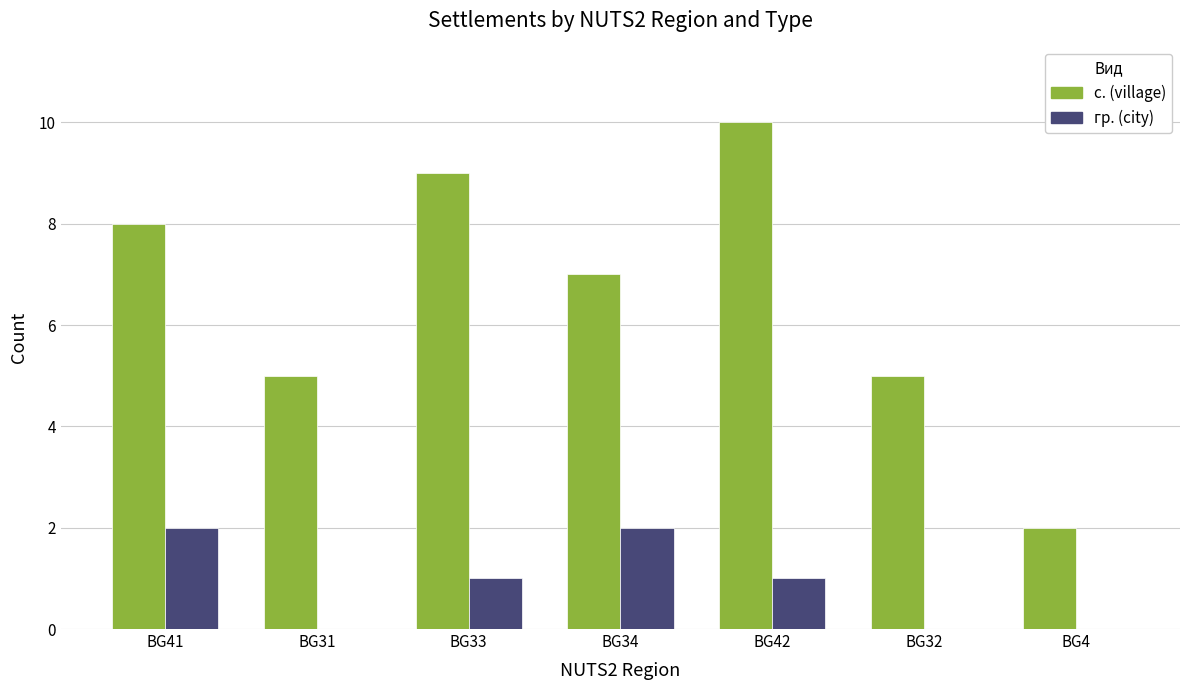

How many с. (village) values are between 5 and 9?

5